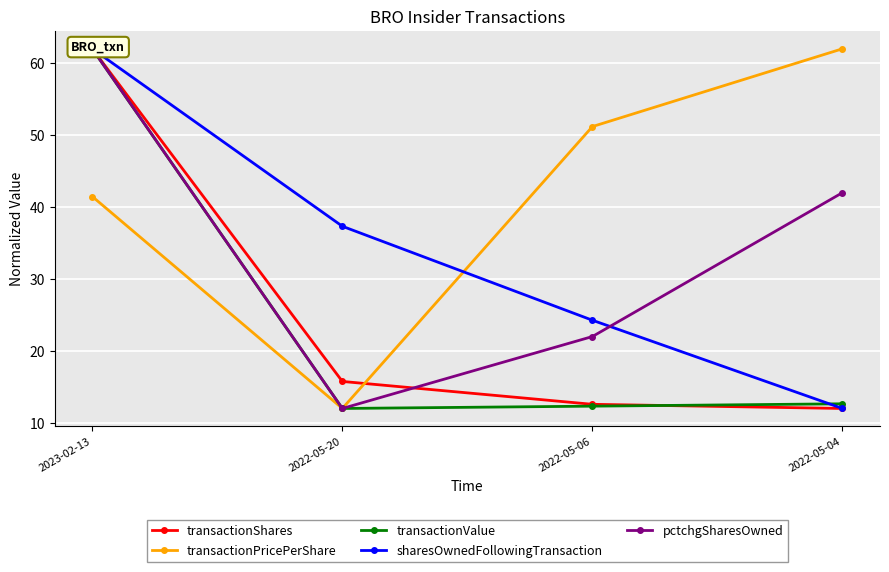

Rank the series by their maximum value, from highest to lowest.

transactionShares, transactionPricePerShare, transactionValue, sharesOwnedFollowingTransaction, pctchgSharesOwned